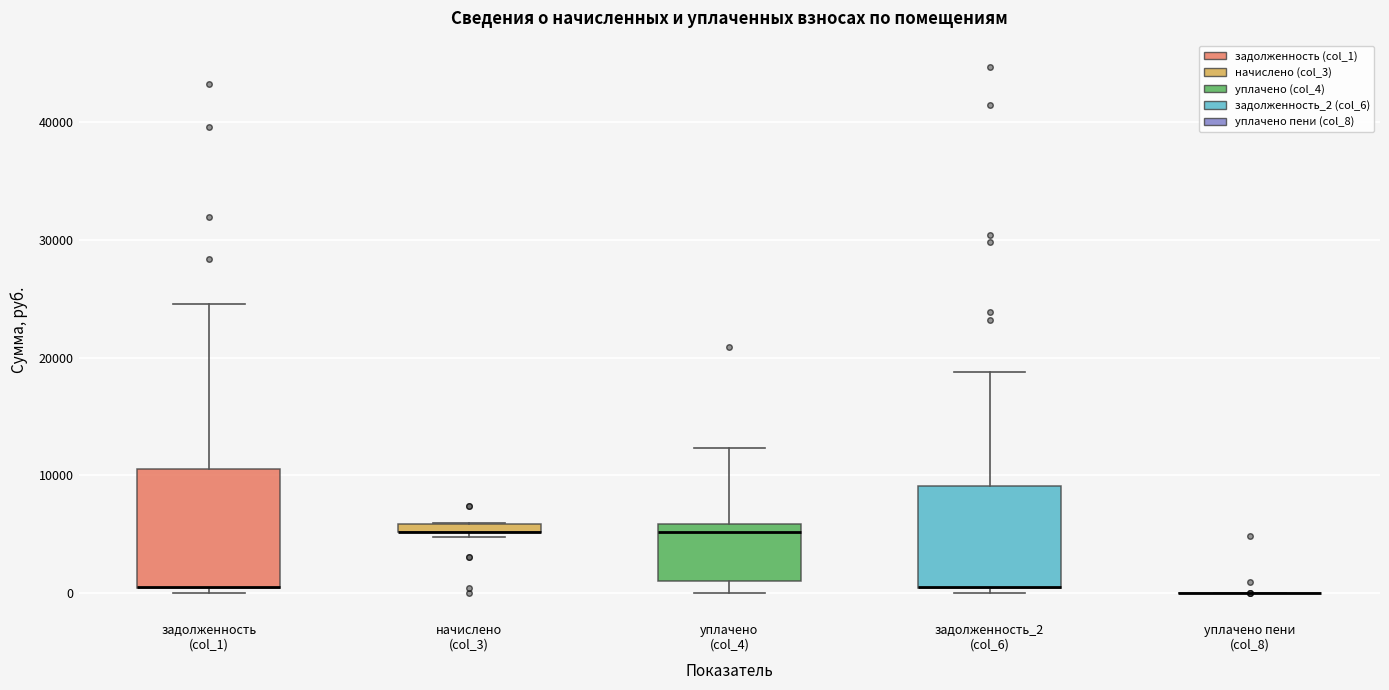

Comparing the boxes themselves (not the whiskers), which one is the tallest?

задолженность (col_1)